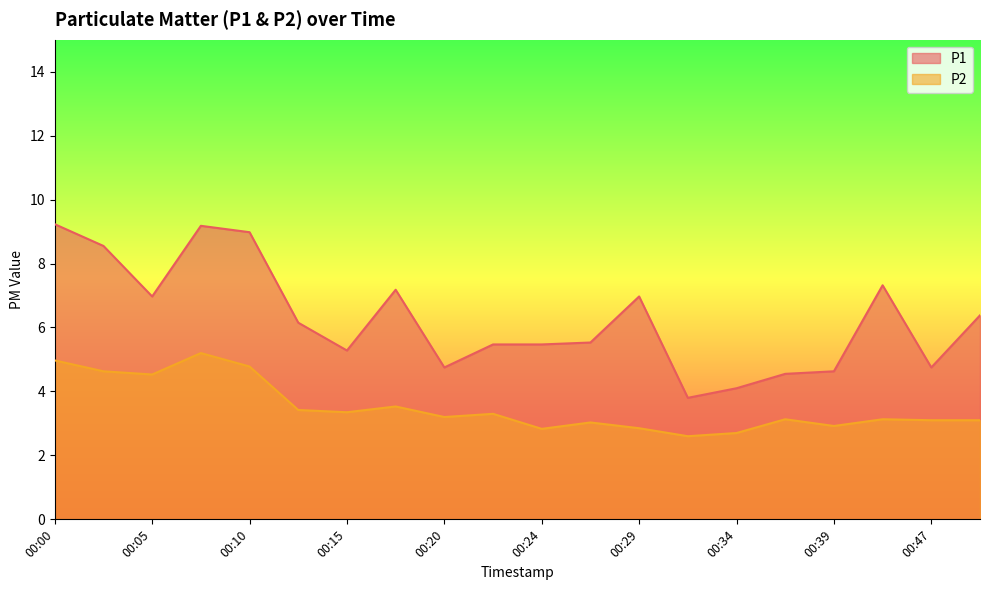

List the labels in order of P1 value, smallest first.

00:32, 00:34, 00:37, 00:39, 00:20, 00:47, 00:15, 00:22, 00:24, 00:27, 00:12, 00:49, 00:05, 00:29, 00:17, 00:41, 00:03, 00:10, 00:07, 00:00